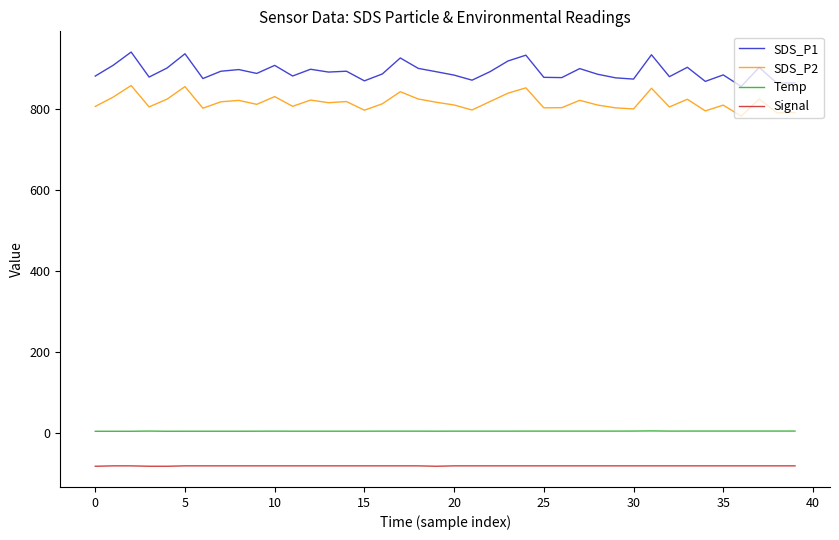

Which series has the largest range (max minus min)?

SDS_P1